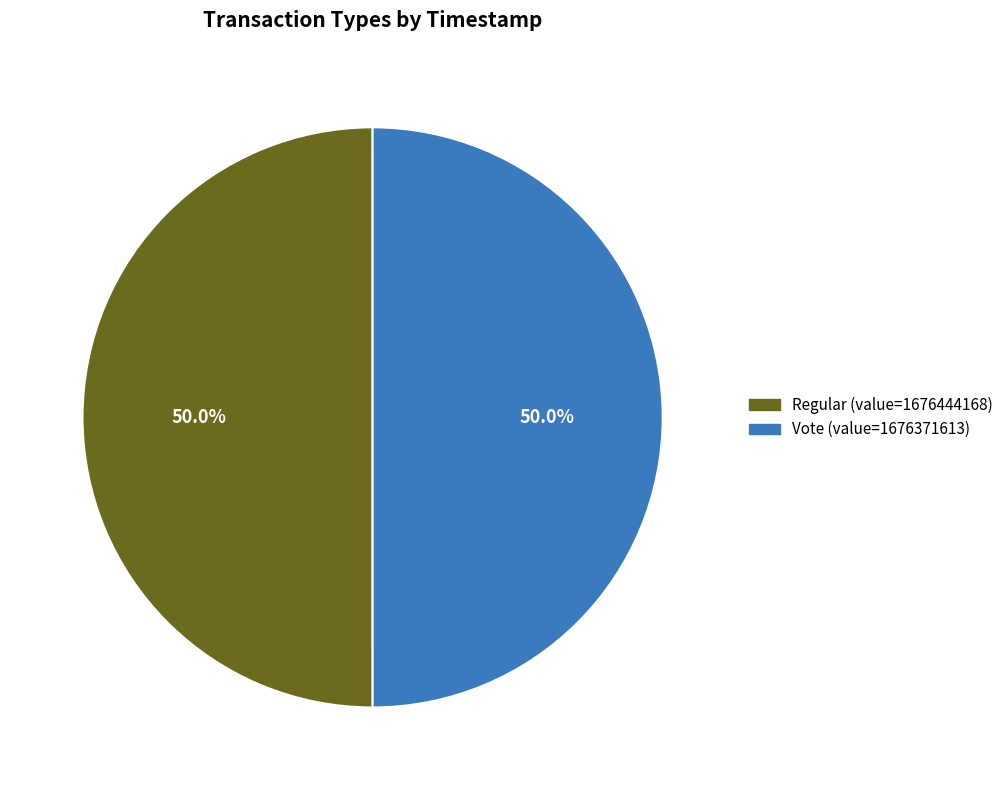

How many slices are in this pie chart?

2